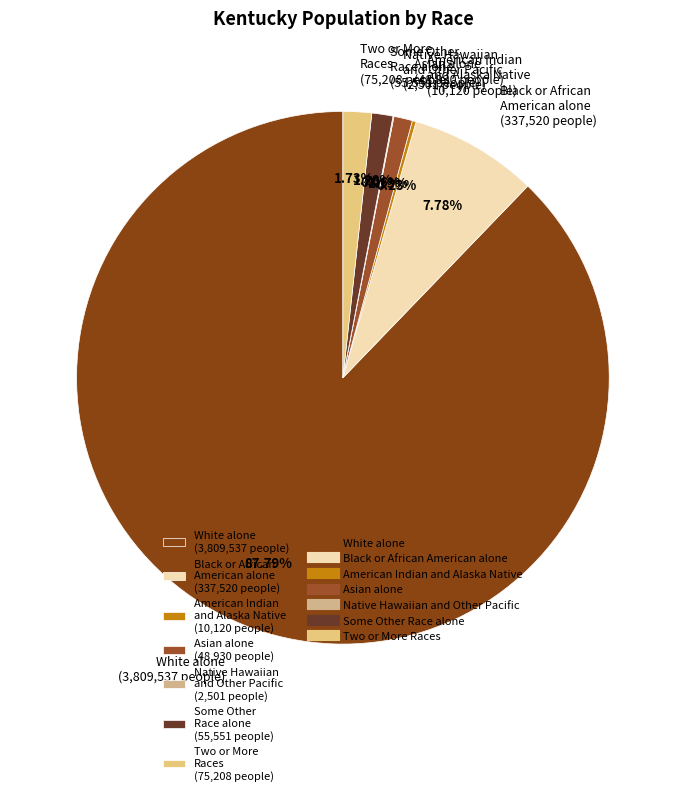

Is there any slice that represents more than half of the pie?

Yes